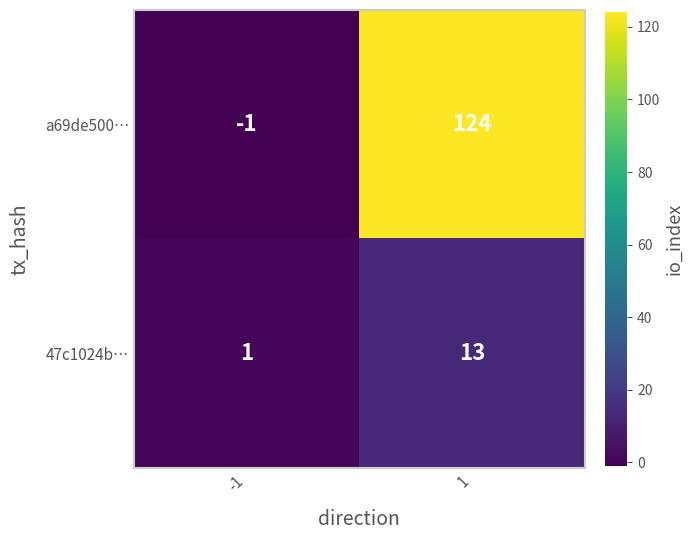

What is the highest value of the a69de500… series?

124